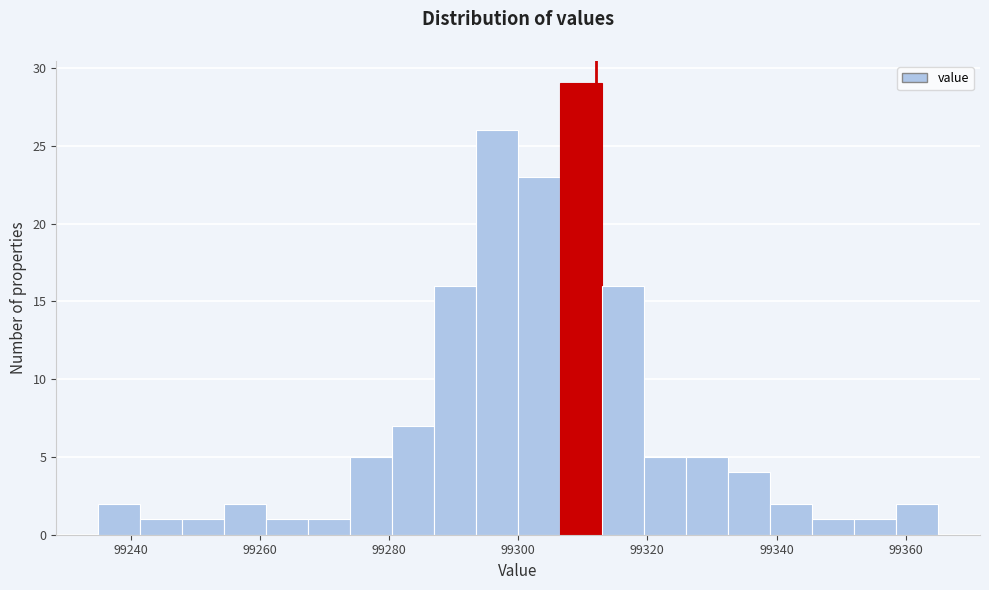

Read against the x-axis, roughly where is the centre of the tallest bar?

99310